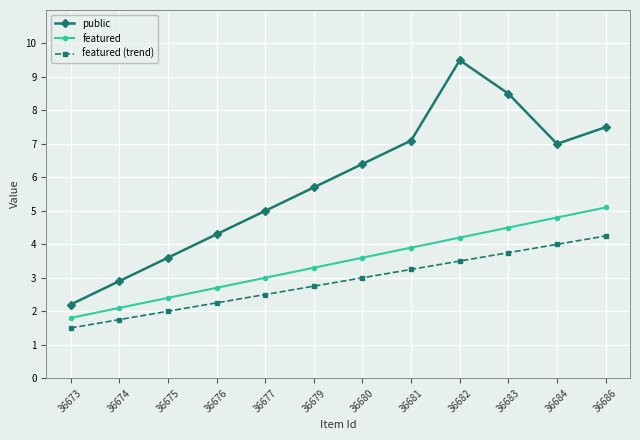

At which label is featured (trend) closest to 2?

36675